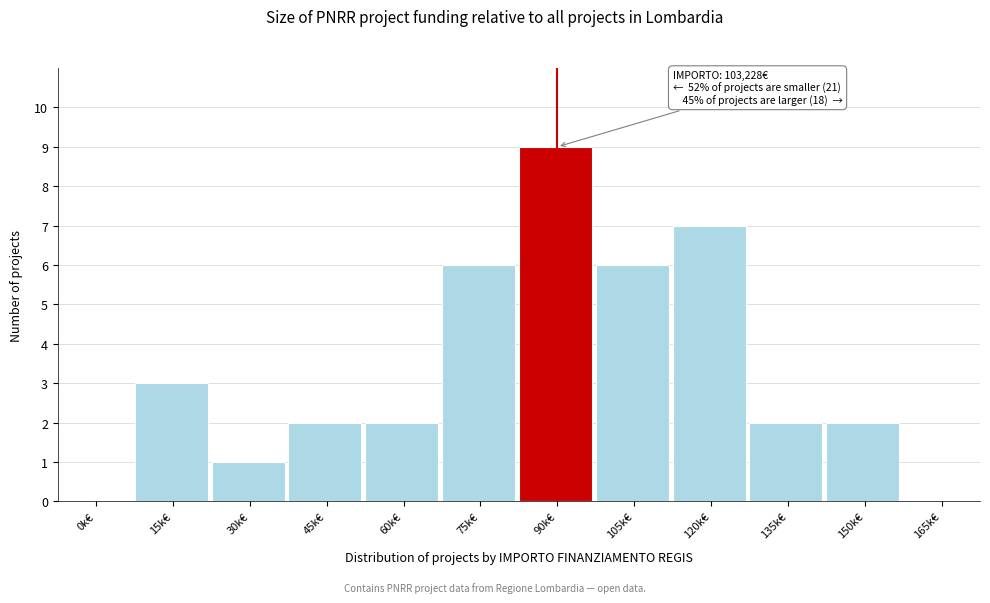

Reading left to right, list all the values displayed in this chart.

0k€=0	15k€=3	30k€=1	45k€=2	60k€=2	75k€=6	90k€=9	105k€=6	120k€=7	135k€=2	150k€=2	165k€=0